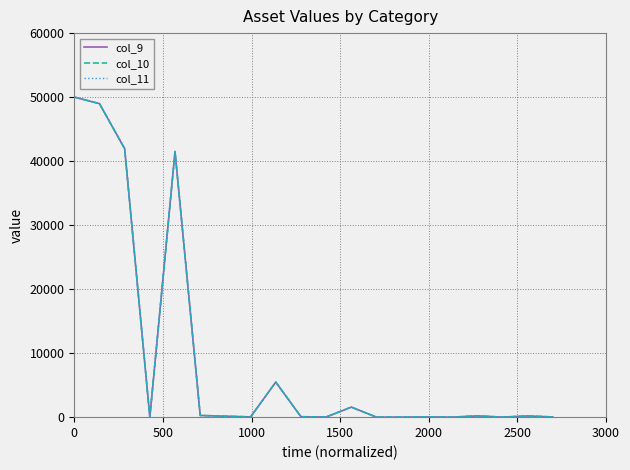

Does the chart have visible grid lines?

Yes